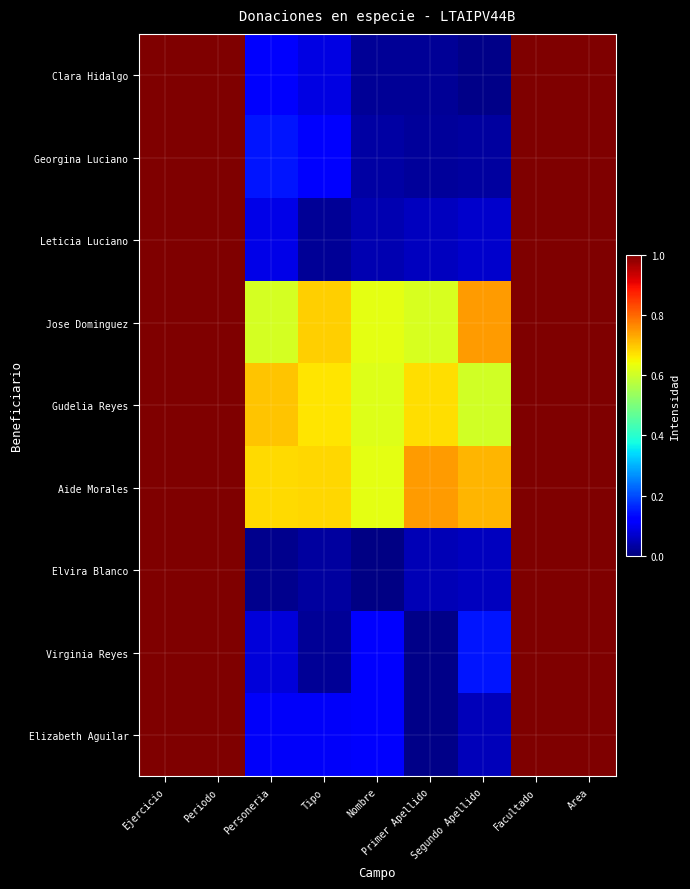

Rank the series at Segundo Apellido from highest to lowest value.

Jose Dominguez, Aide Morales, Gudelia Reyes, Virginia Reyes, Leticia Luciano, Elvira Blanco, Elizabeth Aguilar, Georgina Luciano, Clara Hidalgo